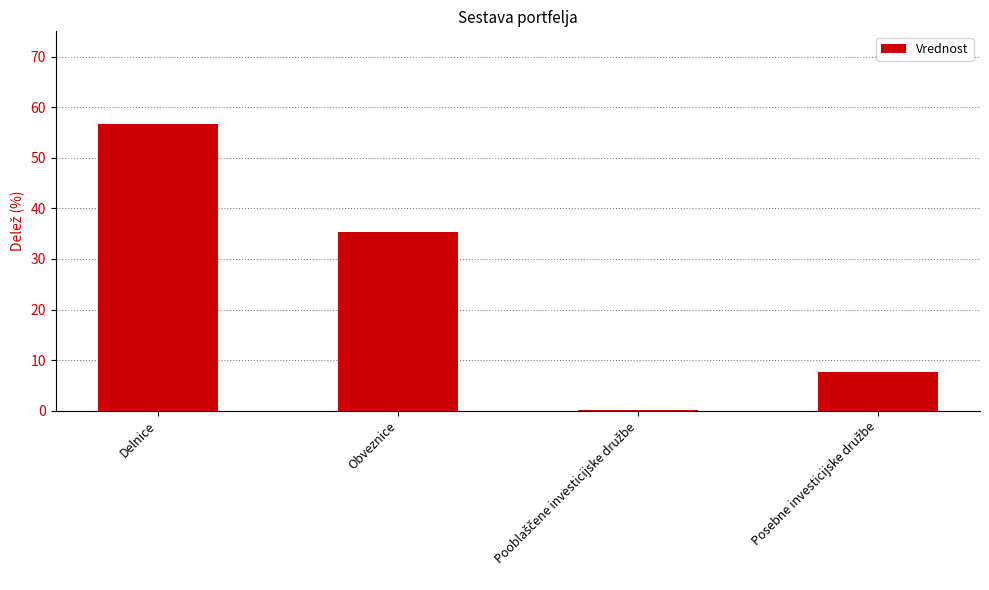

Which label corresponds to the largest value in the chart?

Delnice